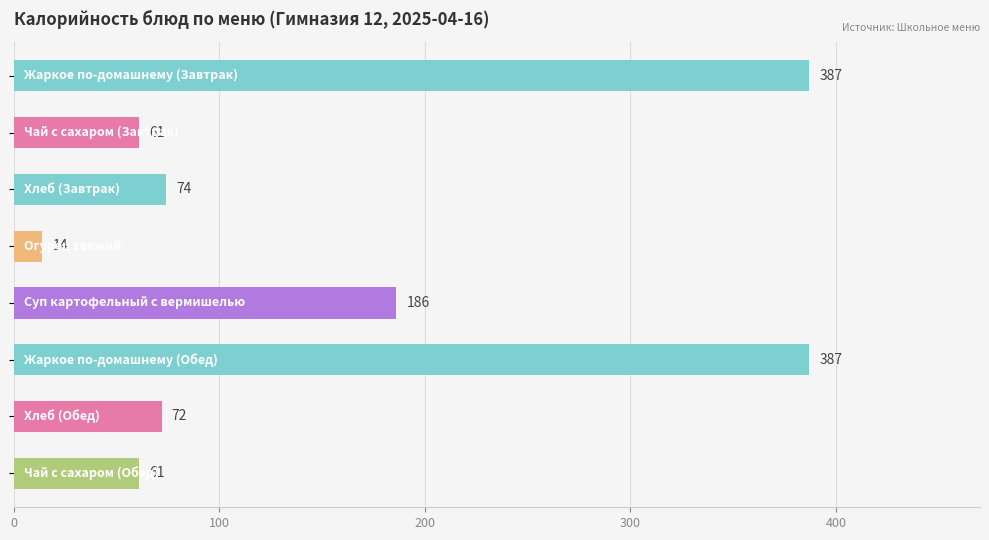

Are the bars horizontal?

Yes